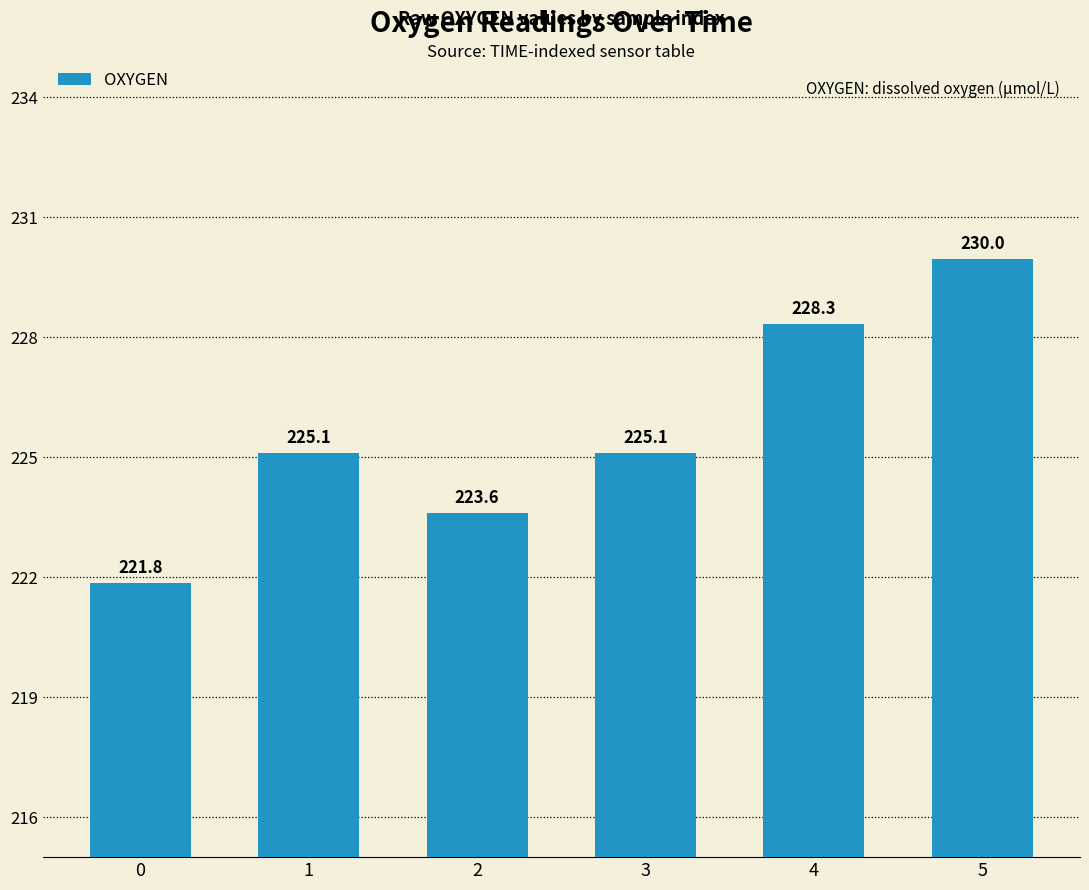

What is the difference between the maximum and minimum values?

8.1